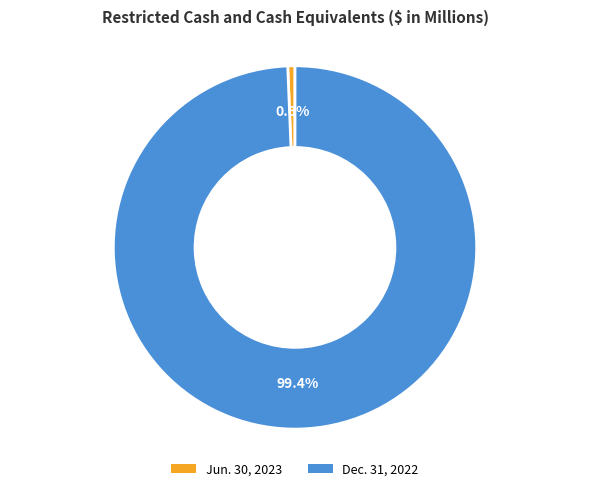

What is the total percentage of Dec. 31, 2022 and Jun. 30, 2023?

100.0%